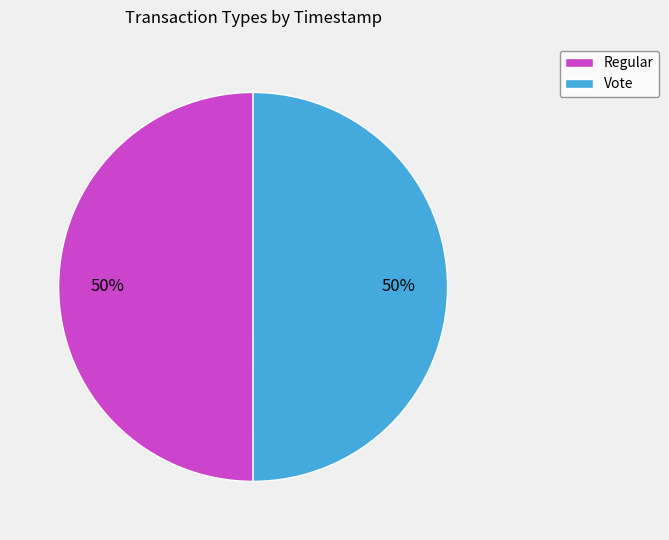

Do Regular and Vote together represent more than half of the pie?

Yes